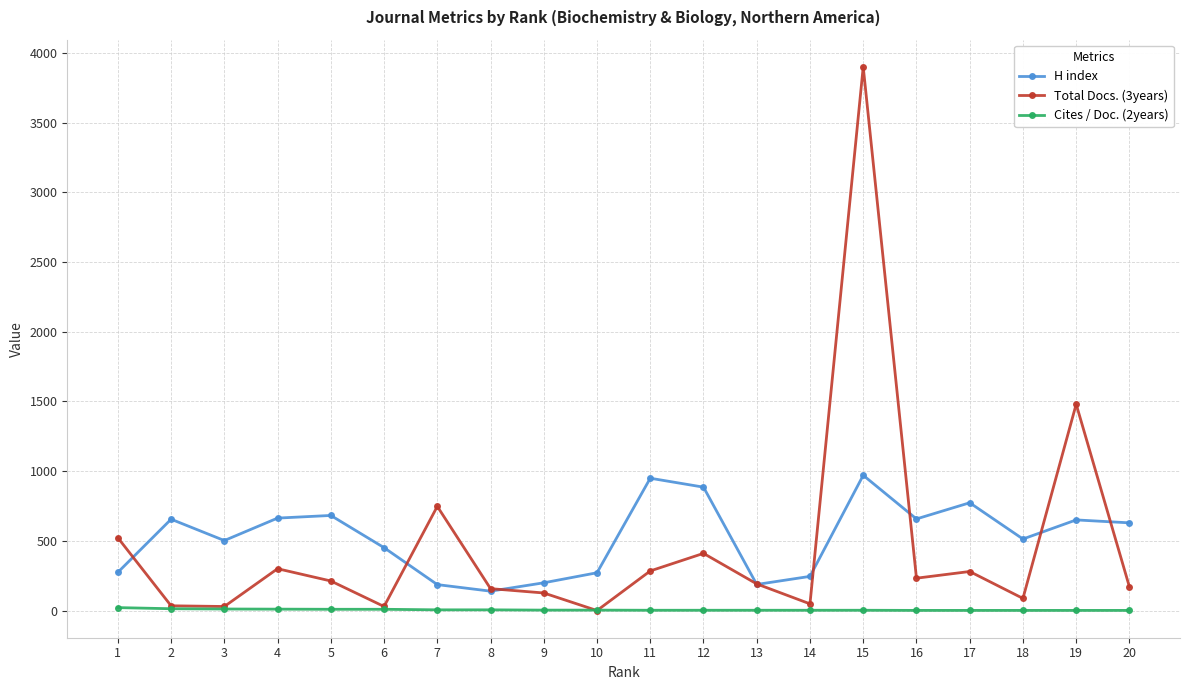

Which category has the highest value across all series?

15